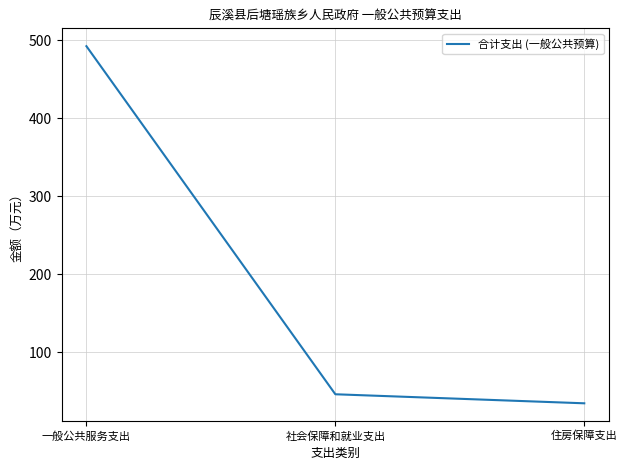

Reading left to right, transcribe all the data shown in this chart.

一般公共服务支出=492.2	社会保障和就业支出=46.3	住房保障支出=34.7